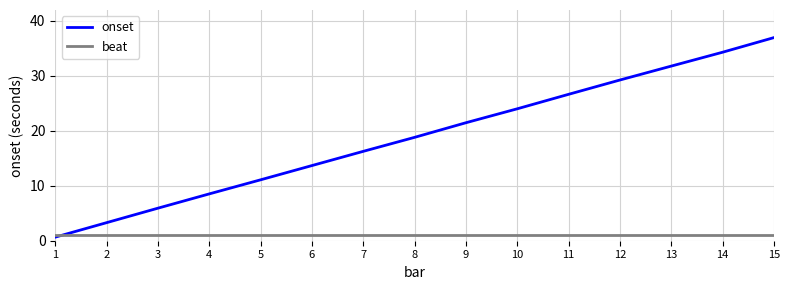

The value of beat at 8 is 1.0. True or false?

True